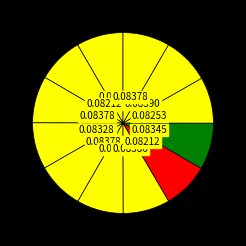

How many slices are in this pie chart?

12